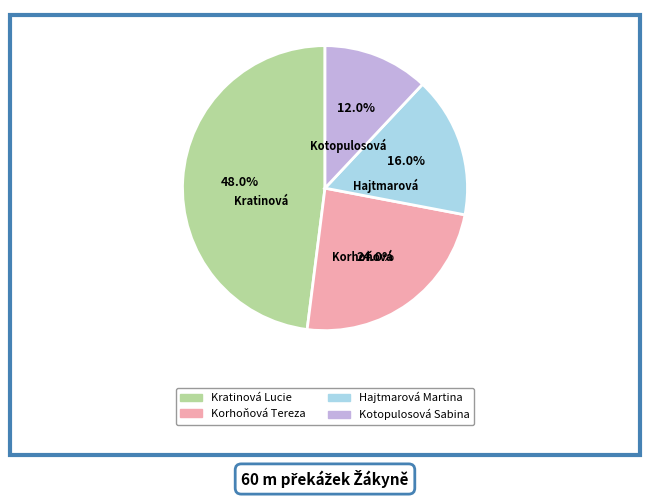

Which has a higher value, Hajtmarová Martina or Kotopulosová Sabina?

Hajtmarová Martina